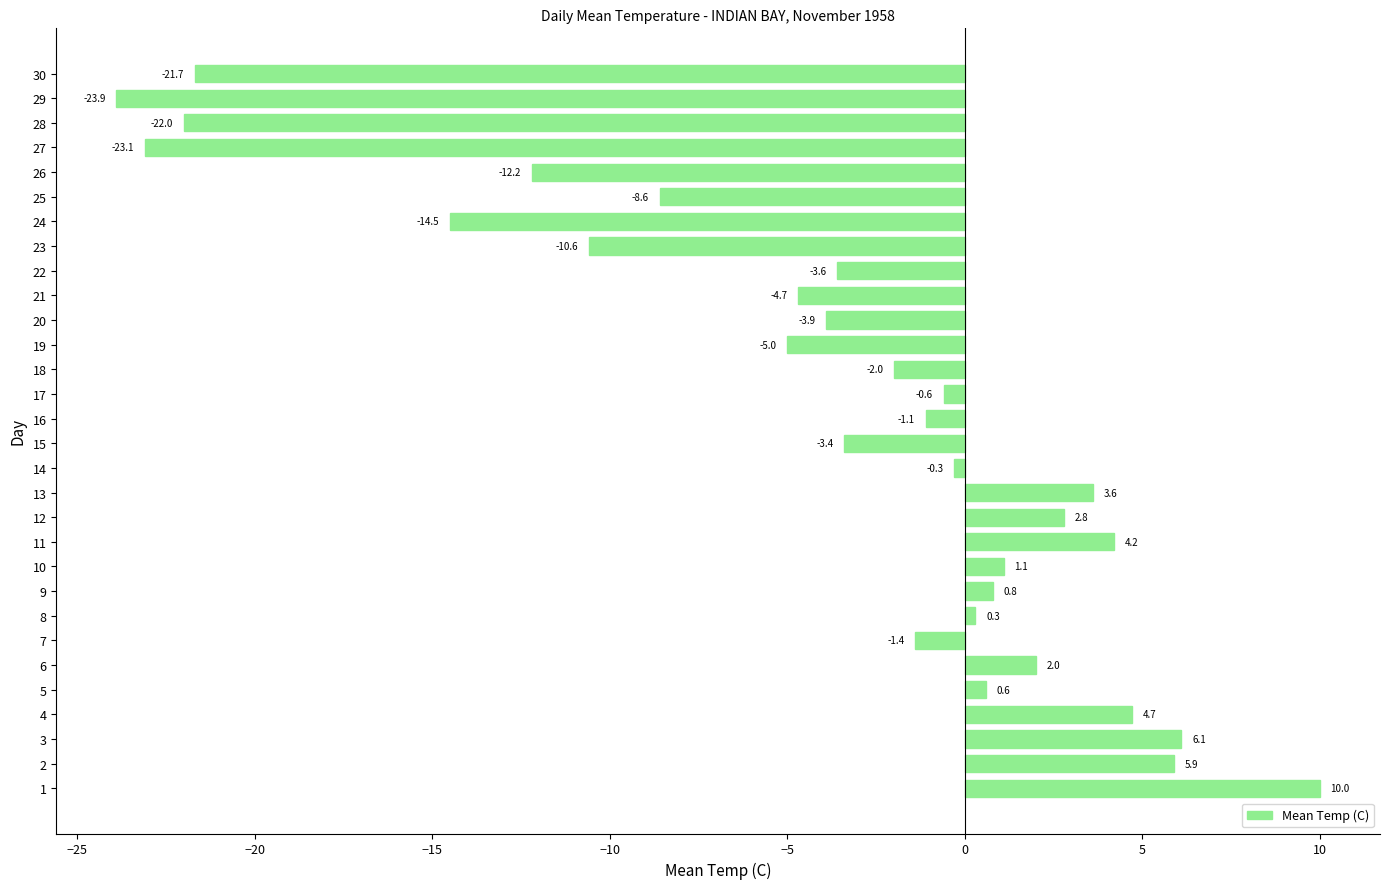

List the labels in order of value, smallest first.

29, 27, 28, 30, 24, 26, 23, 25, 19, 21, 20, 22, 15, 18, 7, 16, 17, 14, 8, 5, 9, 10, 6, 12, 13, 11, 4, 2, 3, 1